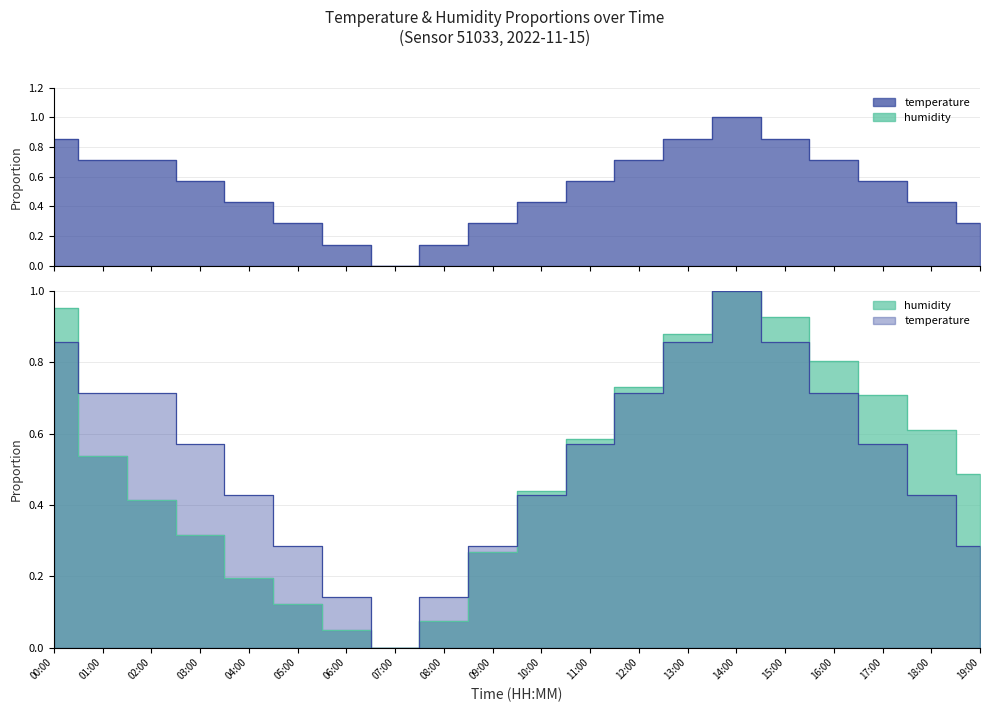

What is the label of the 15th point from the left?

14:00